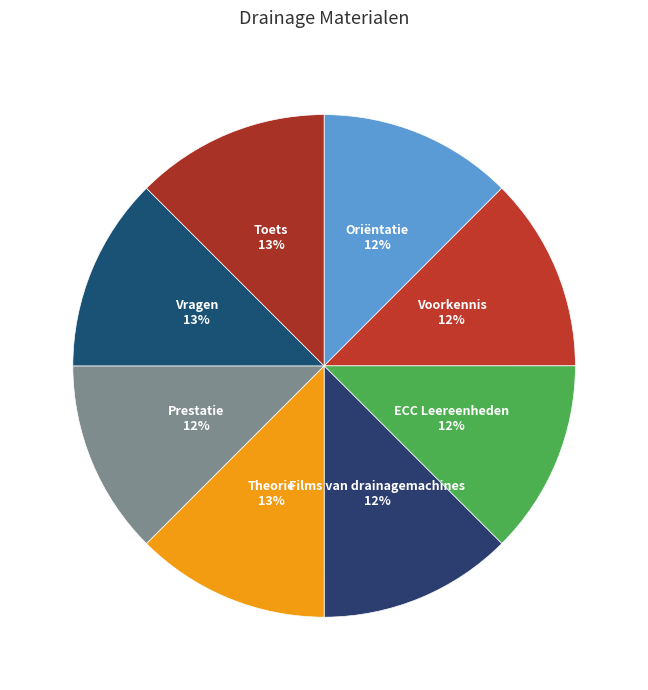

What is the largest slice in the pie chart?

Theorie